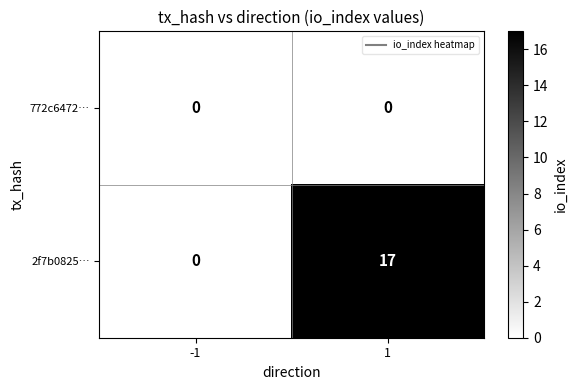

List the series in order of their peak value, highest first.

2f7b0825…, 772c6472…